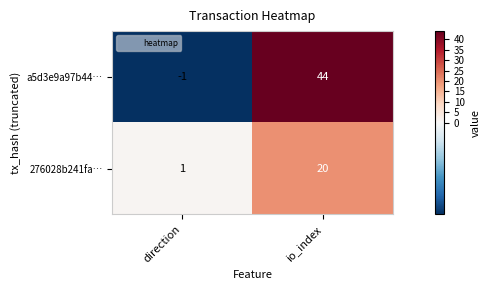

The 276028b241fa… series shows 1 at direction. True or false?

True